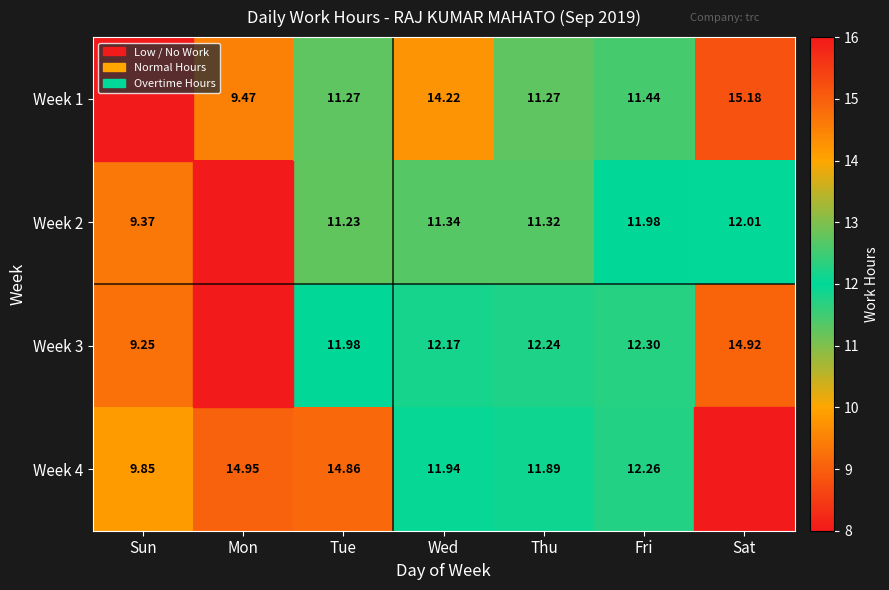

Which category has the lowest value in the Week 4 series?

Sat